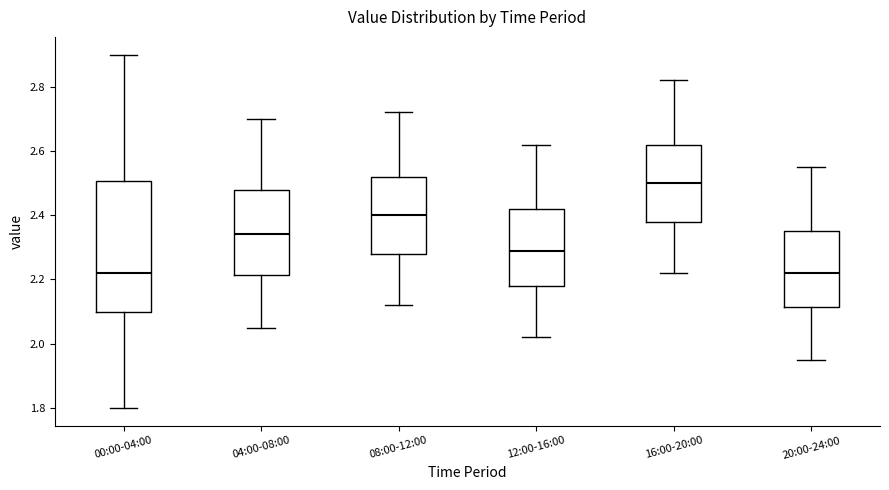

Which box is the tallest, from its lower edge to its upper edge?

00:00-04:00